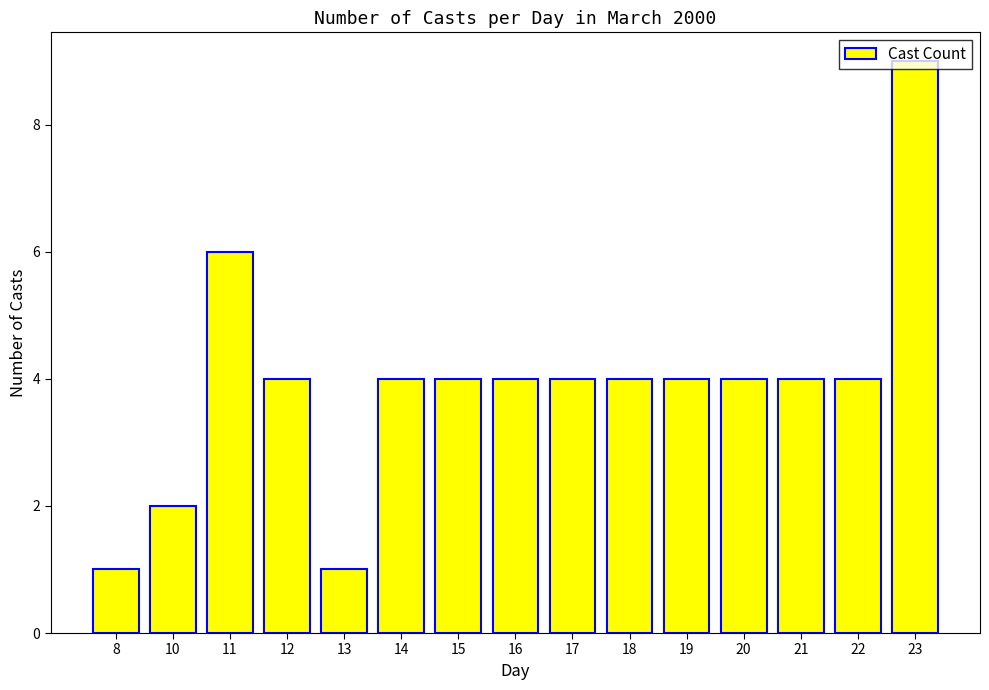

What is the ratio of the value at 20 to the value at 14?

1.0